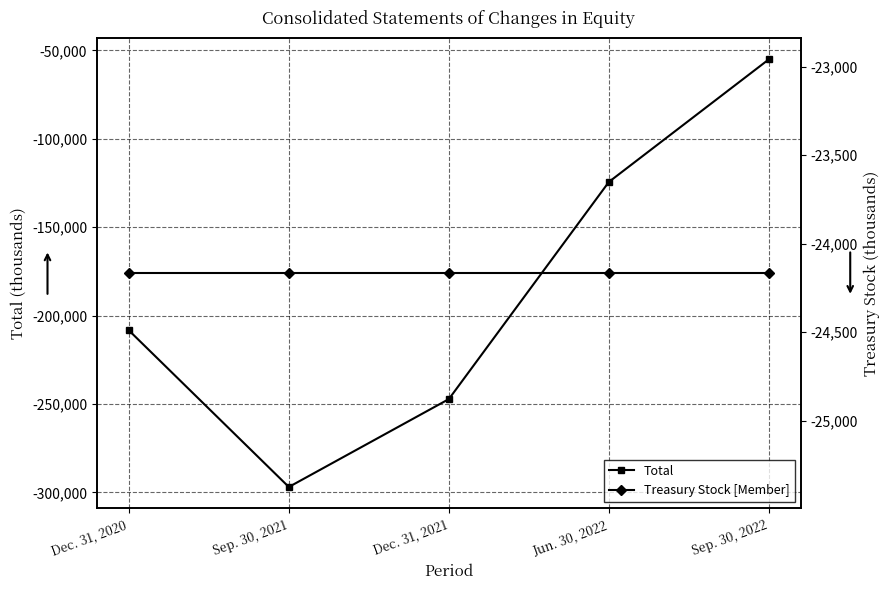

What is the label of the 3rd point from the right?

Dec. 31, 2021